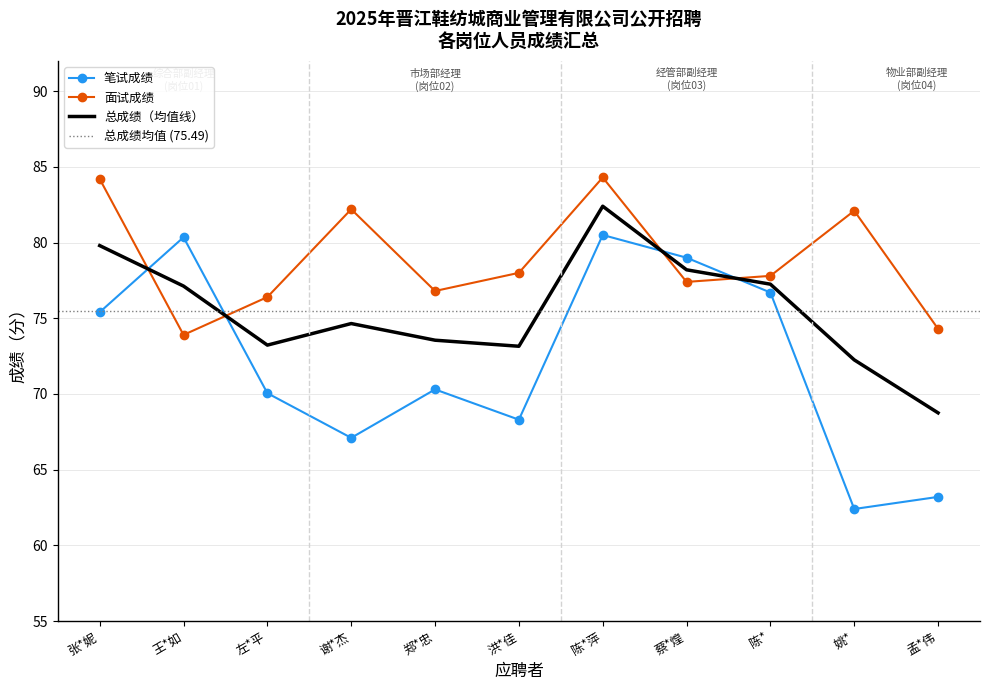

Which series has the widest spread of values?

笔试成绩